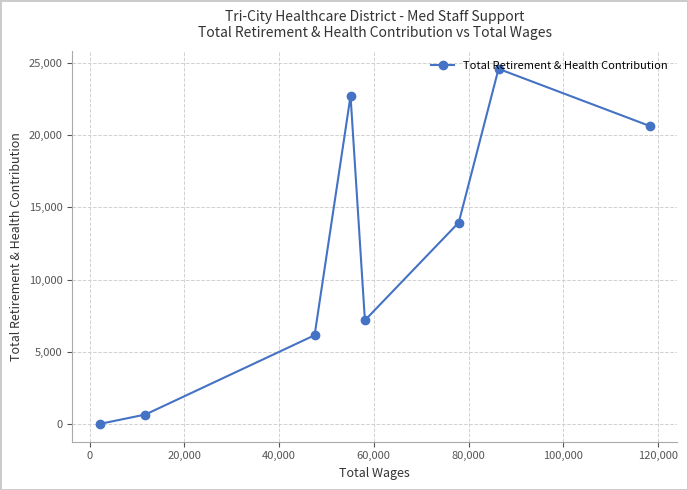

What is the difference between the second highest and minimum values?

22716